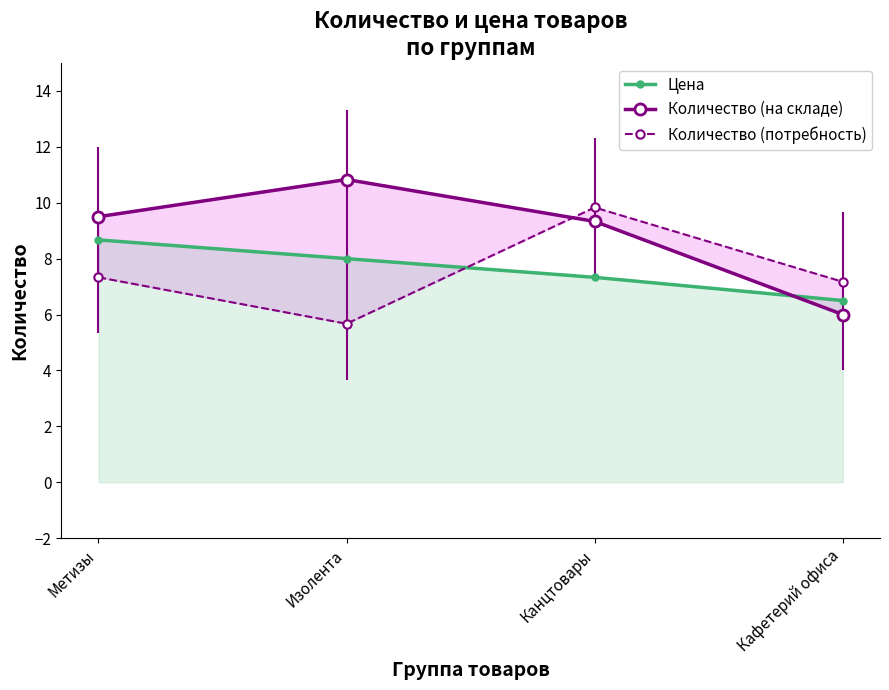

At which label does Цена reach its minimum?

Кафетерий офиса